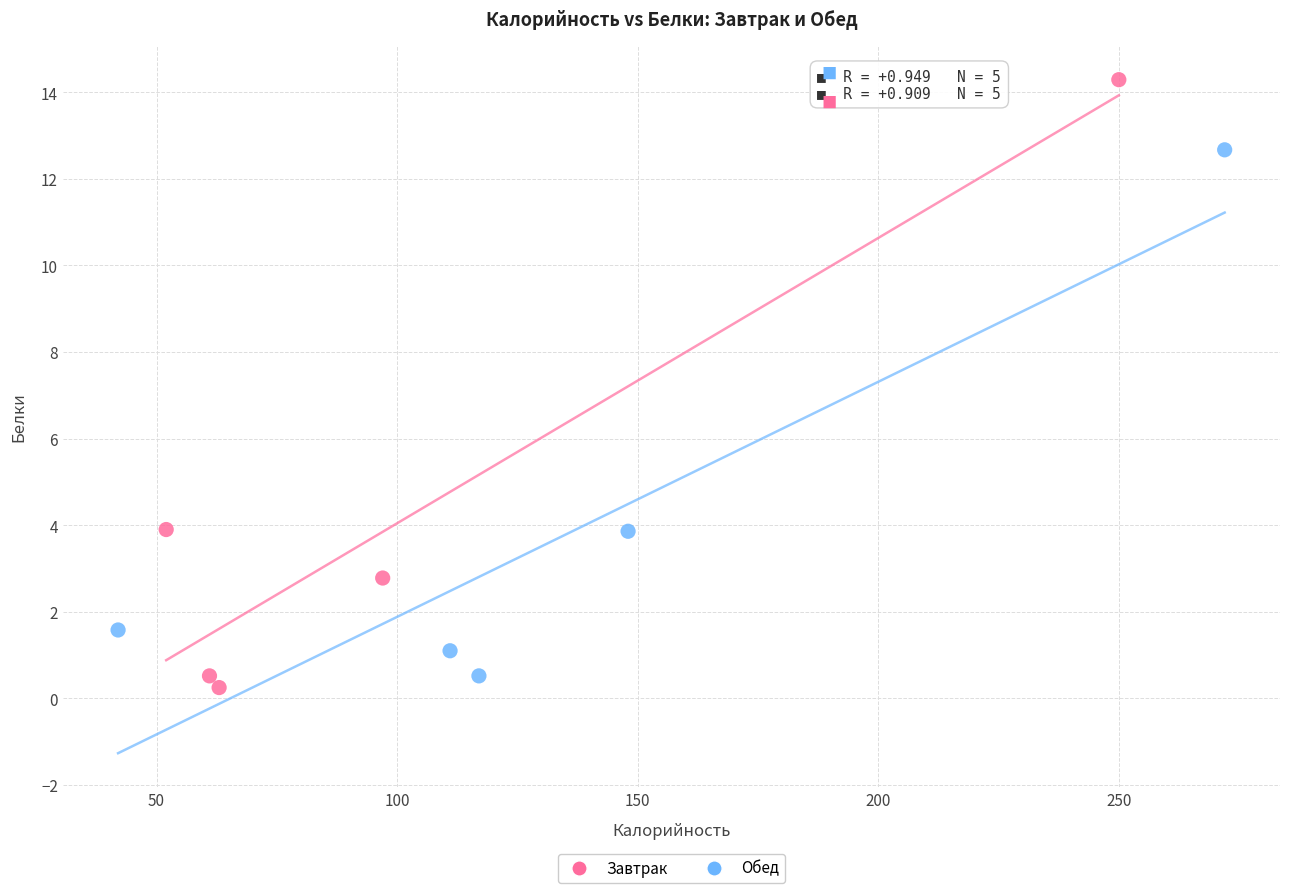

Which series has the largest Y range (max minus min)?

Завтрак